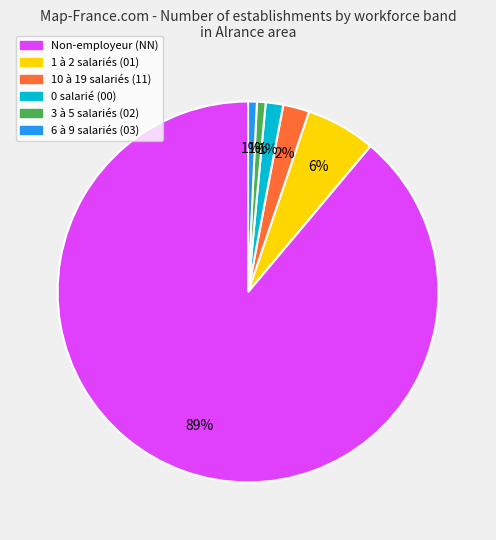

Is there any slice that represents more than half of the pie?

Yes